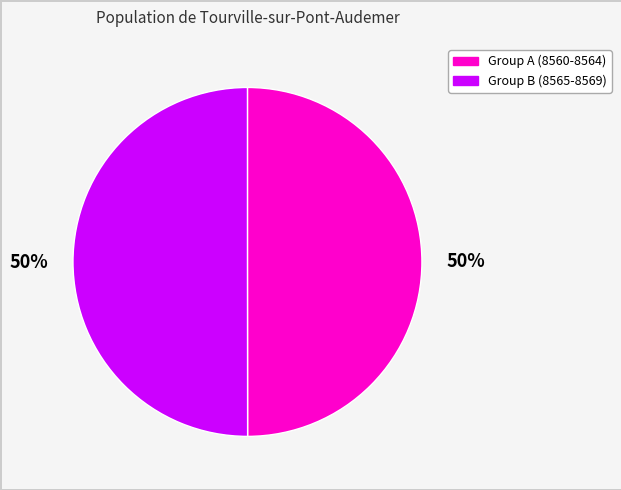

To the nearest percent, what is the average slice percentage?

50%